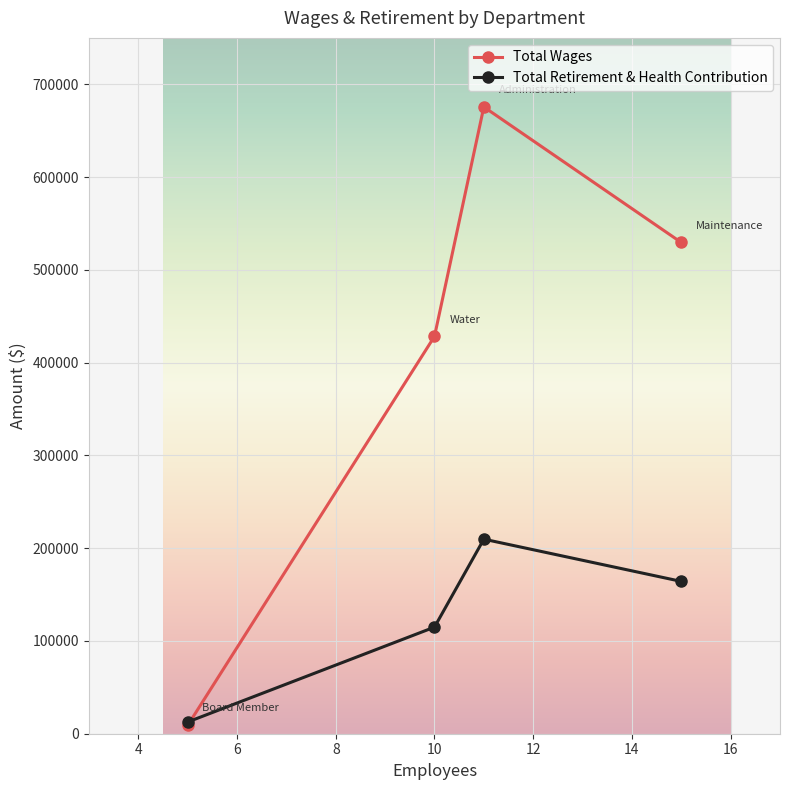

How many interior local peaks does the Total Wages series have?

1